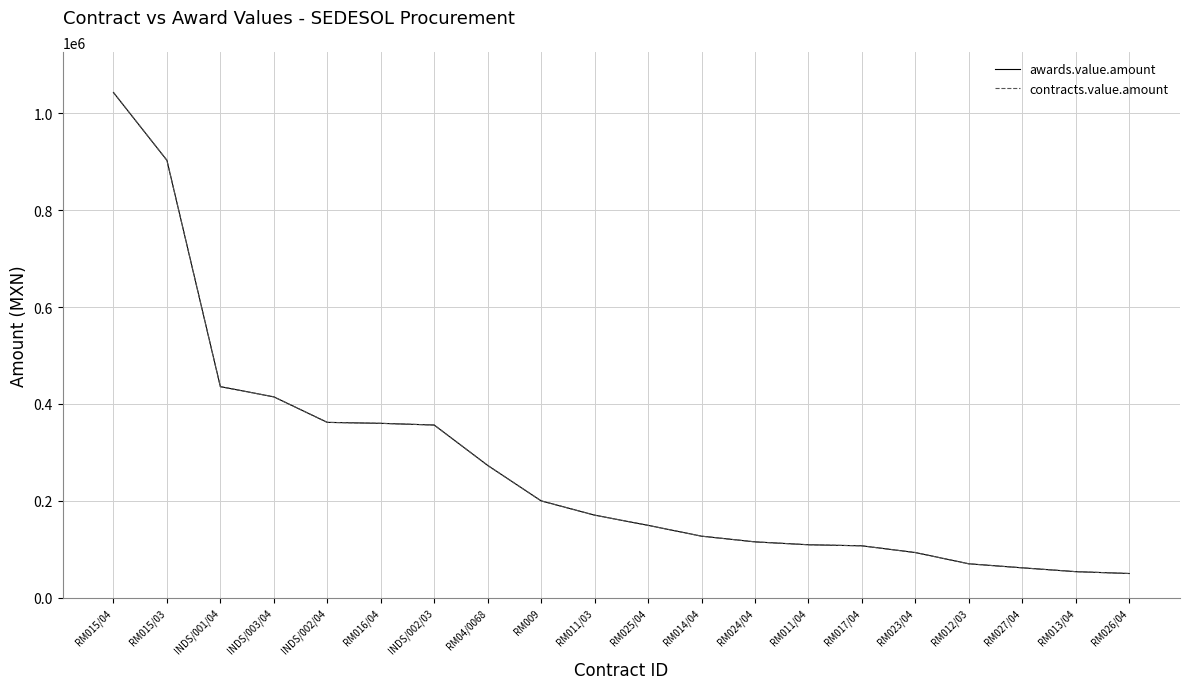

Is this an area chart (filled region under the line)?

No